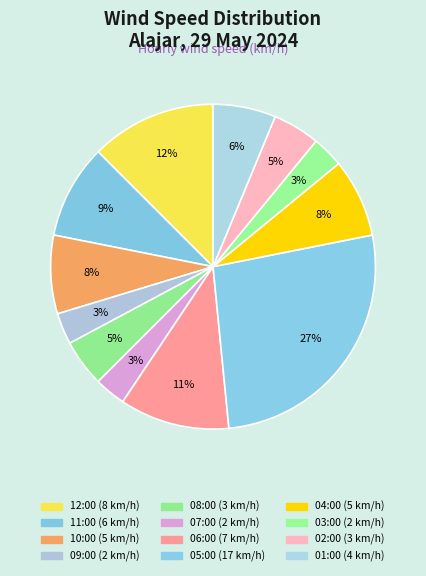

How many segments does this pie chart have?

12